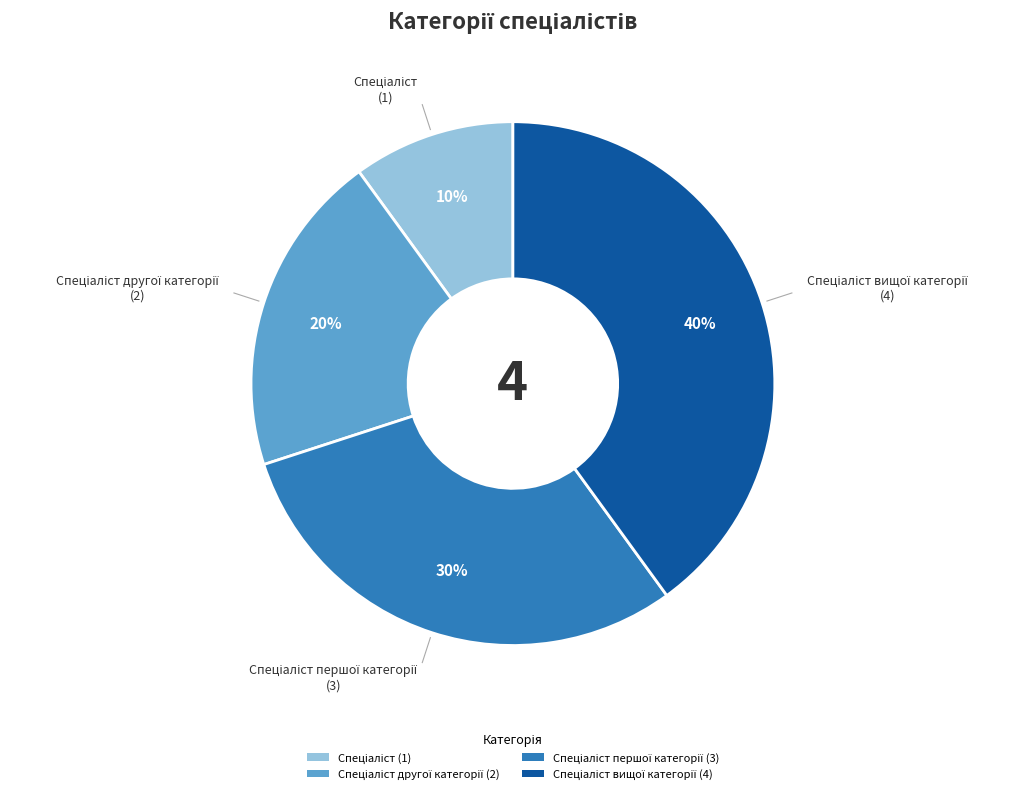

Is there a majority slice in this chart?

No